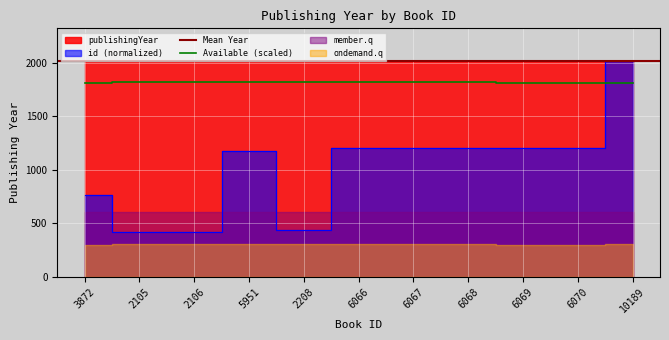

What is the label of the 3rd point from the right?

6069